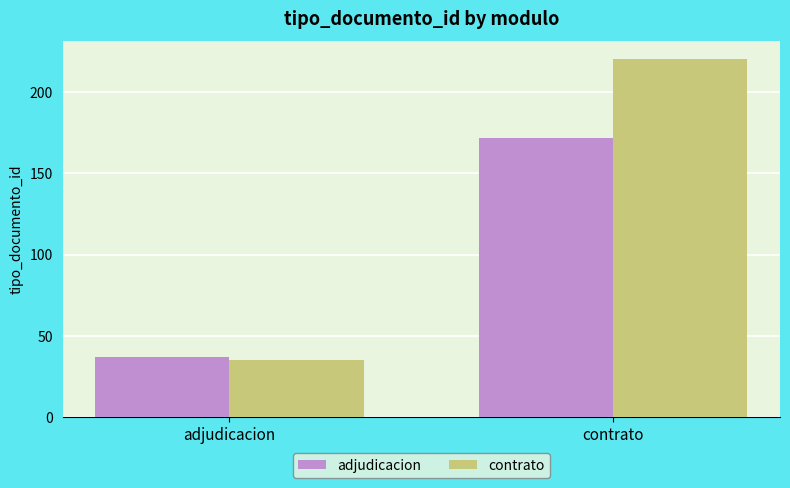

Rank the categories by contrato value from highest to lowest.

contrato, adjudicacion